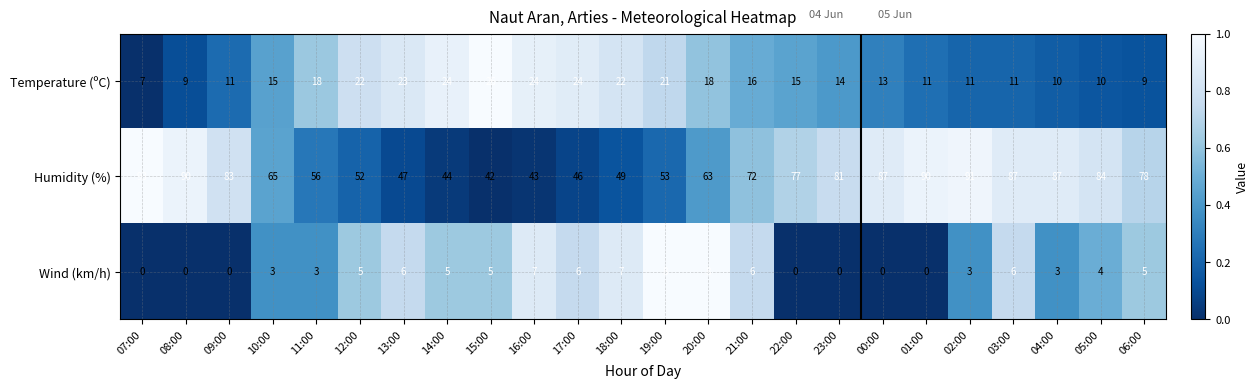

What is the average value of the Temperature (ºC) series?

16